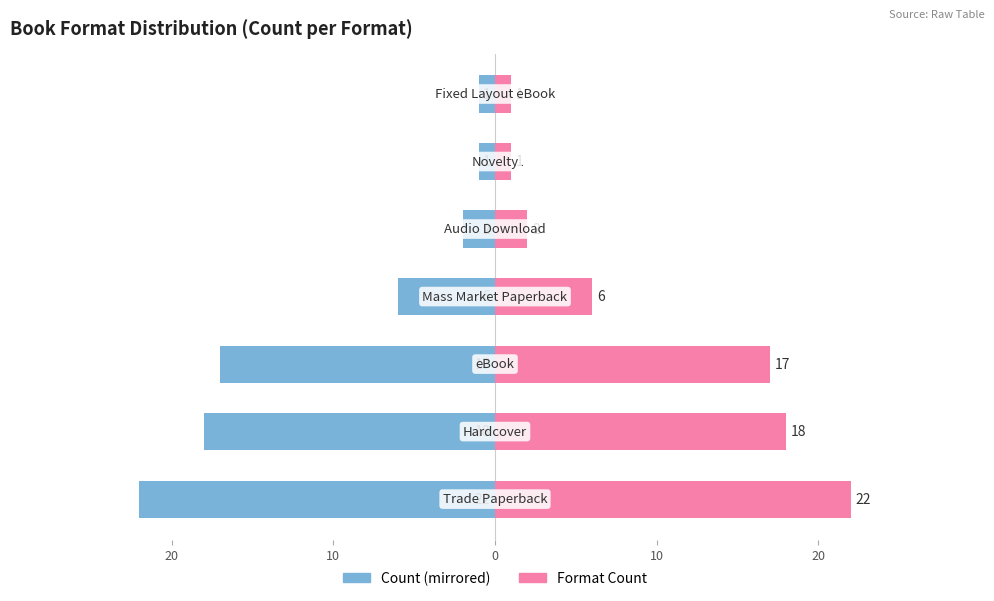

Count the number of data series in this chart.

2